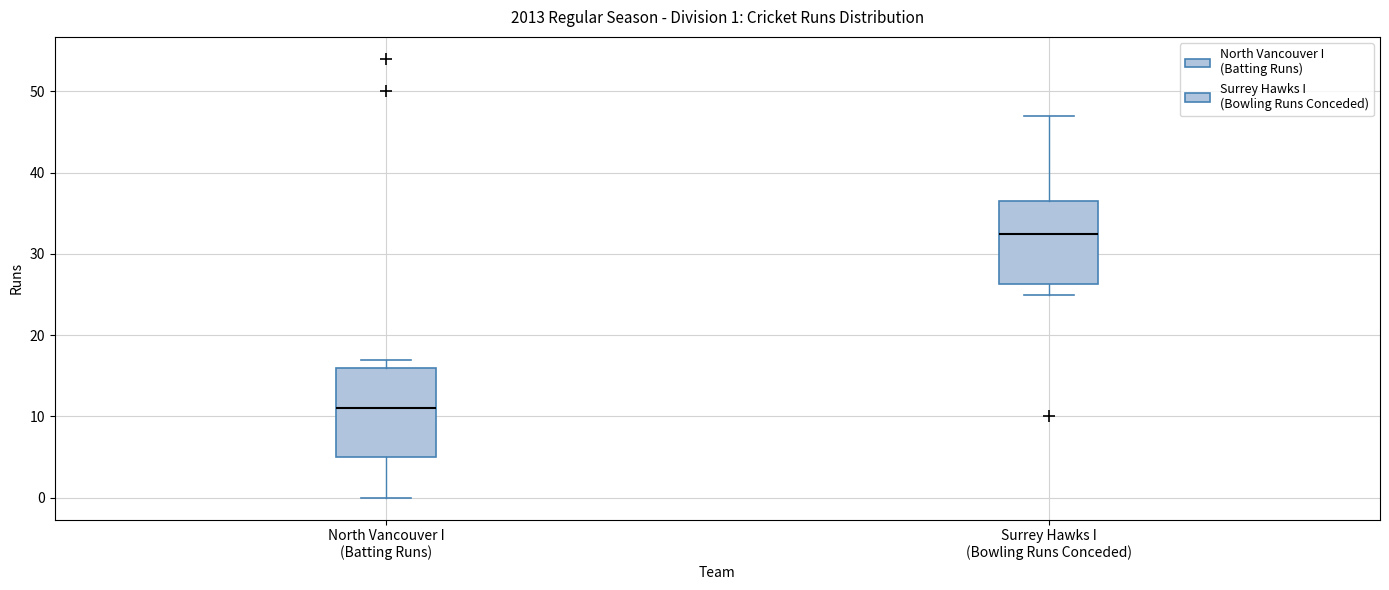

Which box has the lowest median line?

North Vancouver I (Batting Runs)